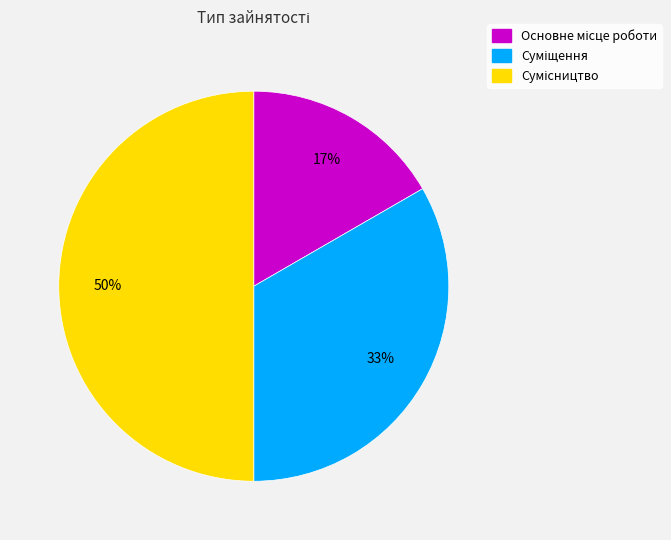

To the nearest percent, what is the difference between the largest and smallest slice percentages?

33%